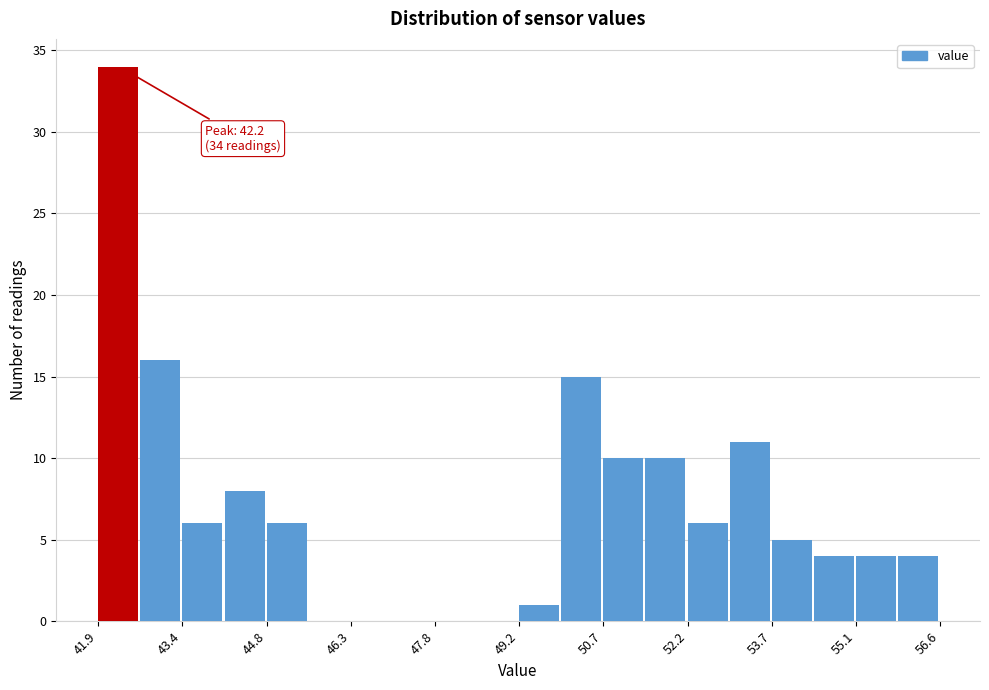

Around what value on the x-axis is the tallest bar? Give the approximate position of its centre, as read against the axis.

42.2